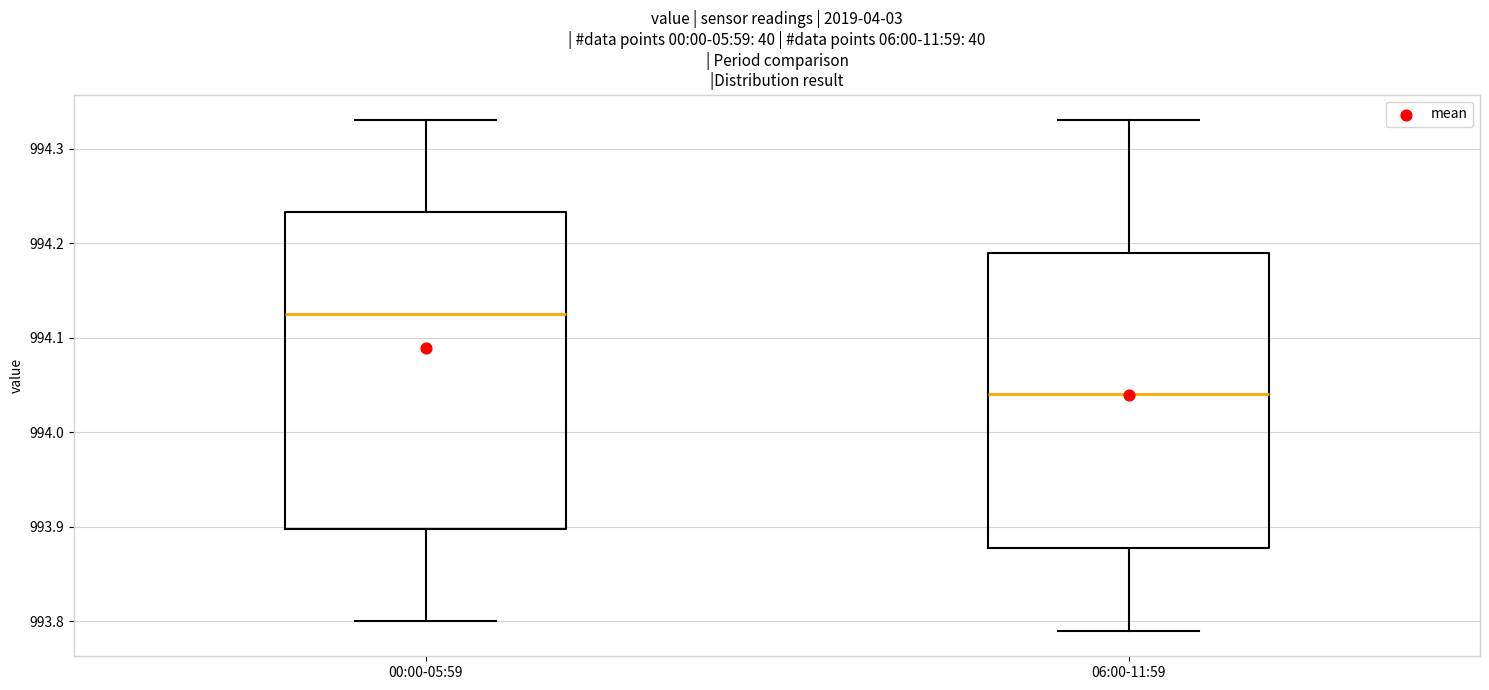

Reading left to right, transcribe this box plot: for each box, give where its median line is, the range the box spans, and where its two whiskers end, as read against the y-axis. The values are not printed on the chart, so give them approximately, as read against the axis.

00:00-05:59: median 994.13, box 993.90 to 994.23, whiskers 993.80 to 994.33
06:00-11:59: median 994.04, box 993.88 to 994.19, whiskers 993.79 to 994.33